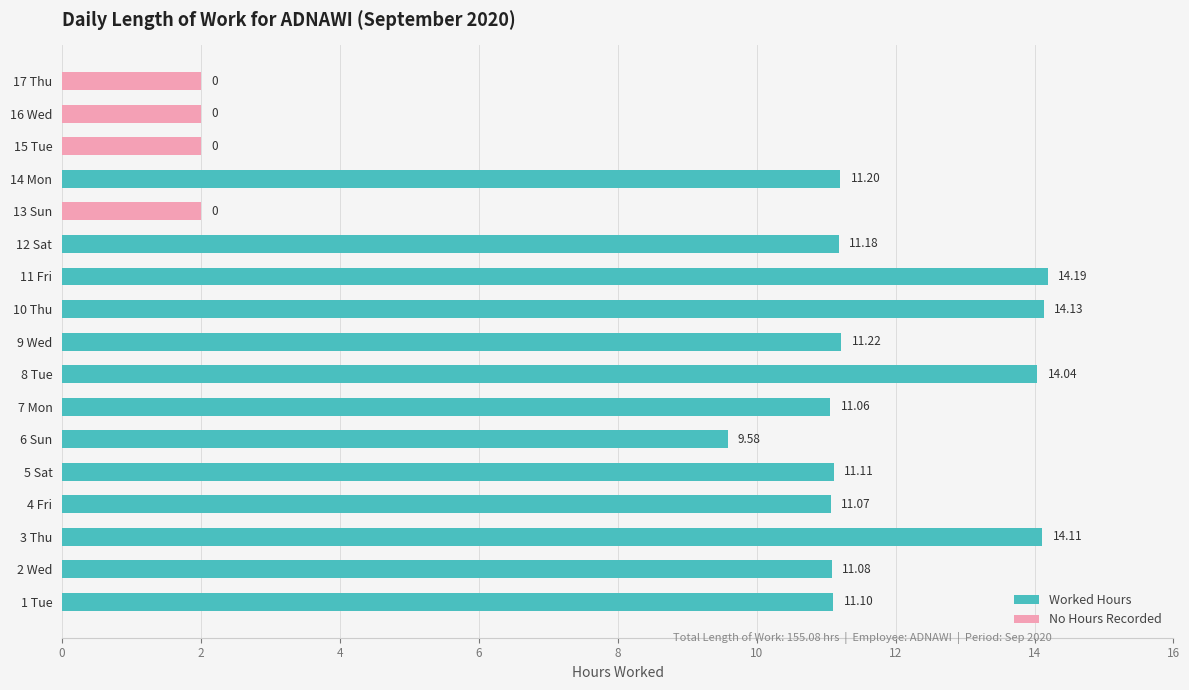

The value of Worked Hours at 16 Wed is -6.0. True or false?

False